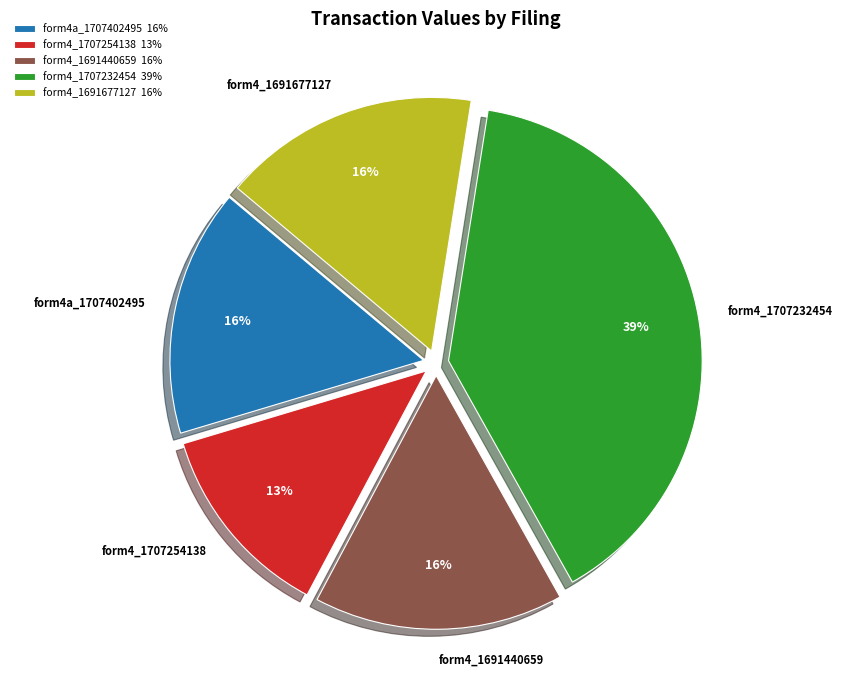

Does form4_1707254138 account for over 50% of the chart?

No